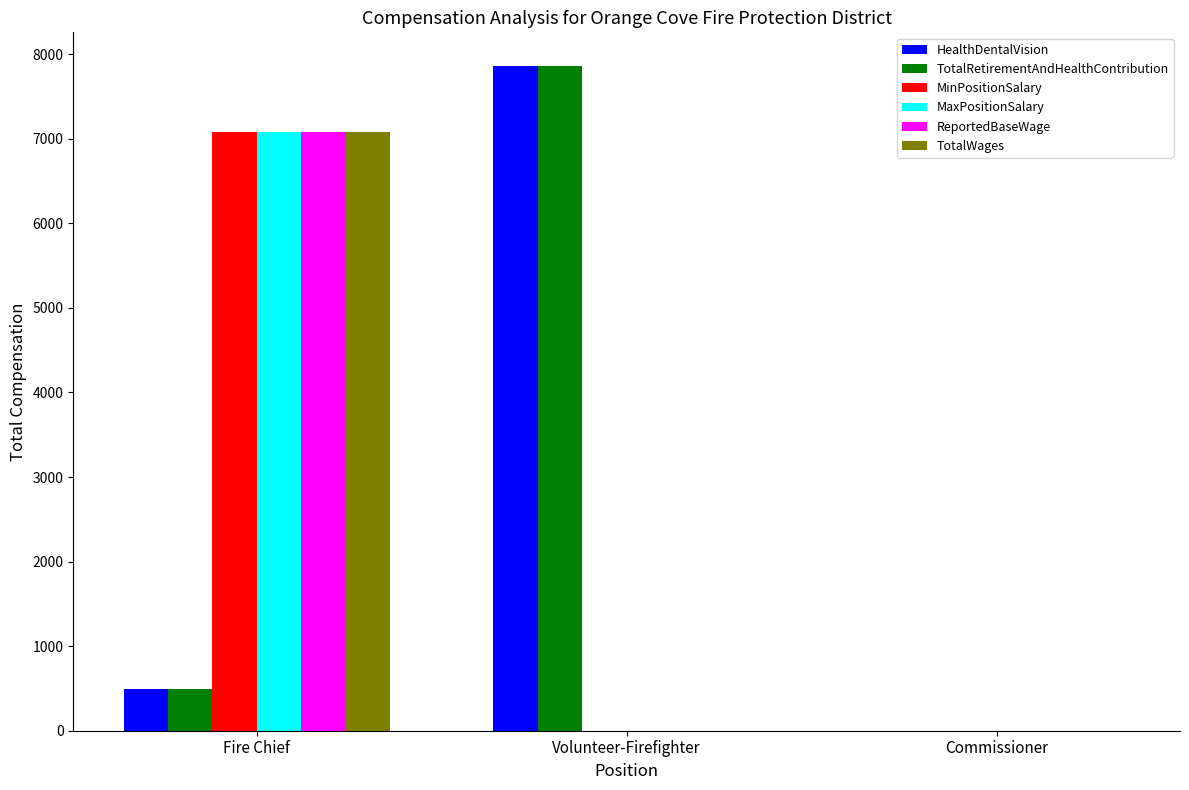

Are the bars grouped side by side (vs. stacked)?

Yes